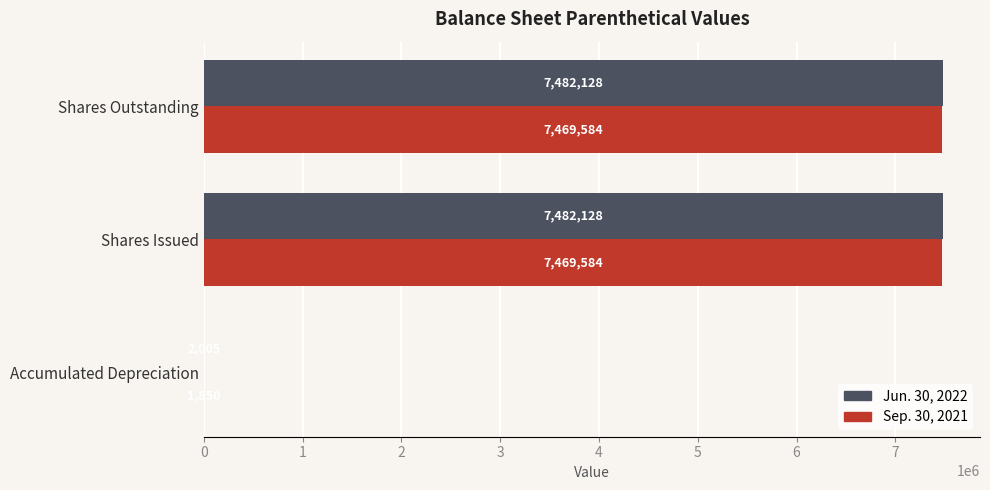

Is it true that Jun. 30, 2022 equals 1708369 at Shares Issued?

False